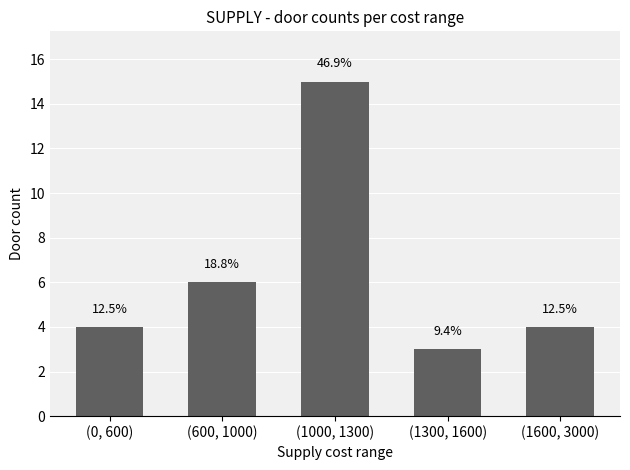

Reading left to right, what are all the values shown in this chart?

4	6	15	3	4